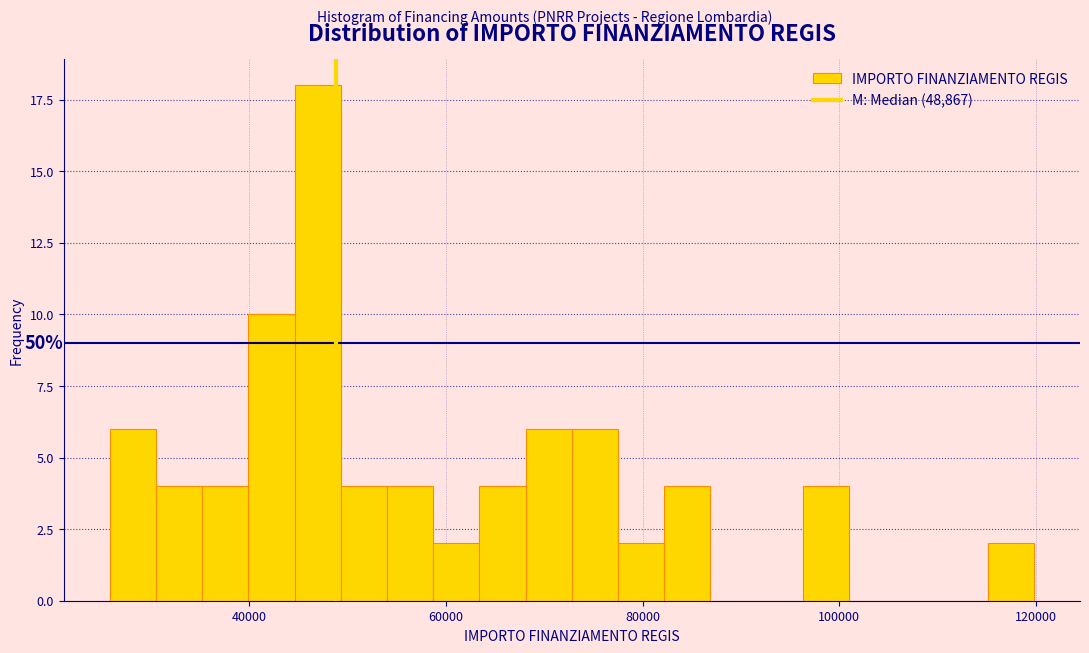

Around what value on the x-axis is the tallest bar? Give the approximate position of its centre, as read against the axis.

46000